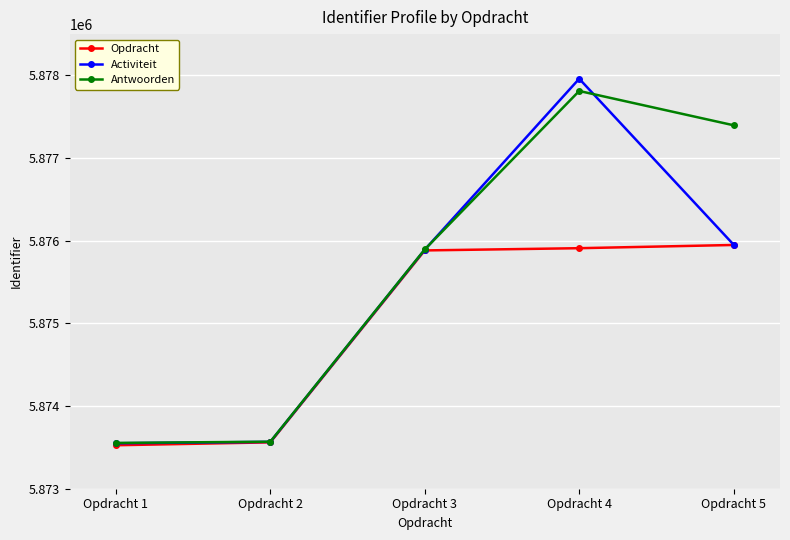

The Activiteit series shows 3749503 at Opdracht 1. True or false?

False